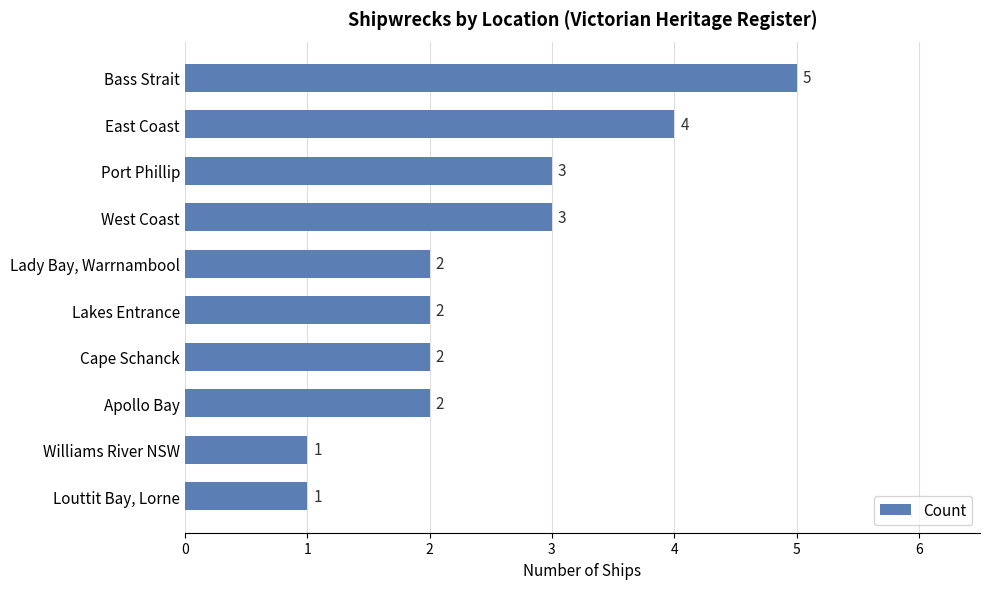

Are the bars horizontal?

Yes